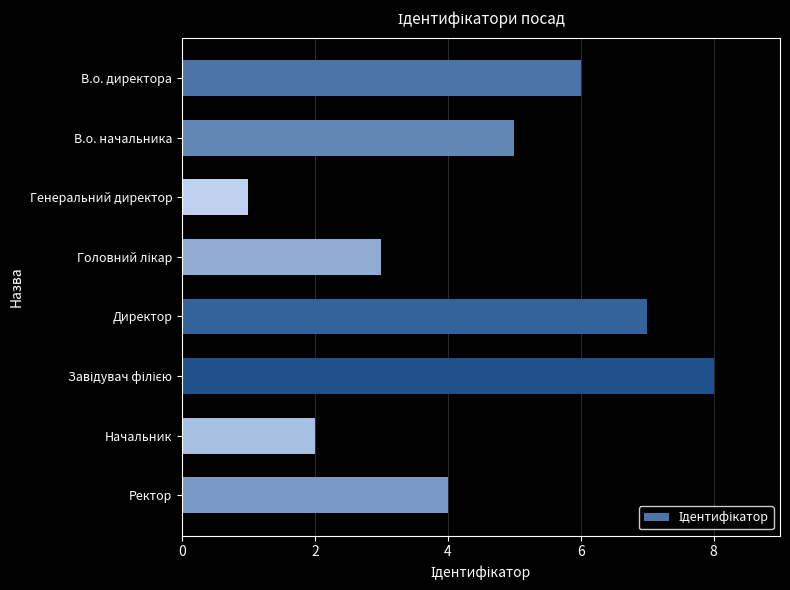

Reading top to bottom, transcribe all the data shown in this chart.

6	5	1	3	7	8	2	4